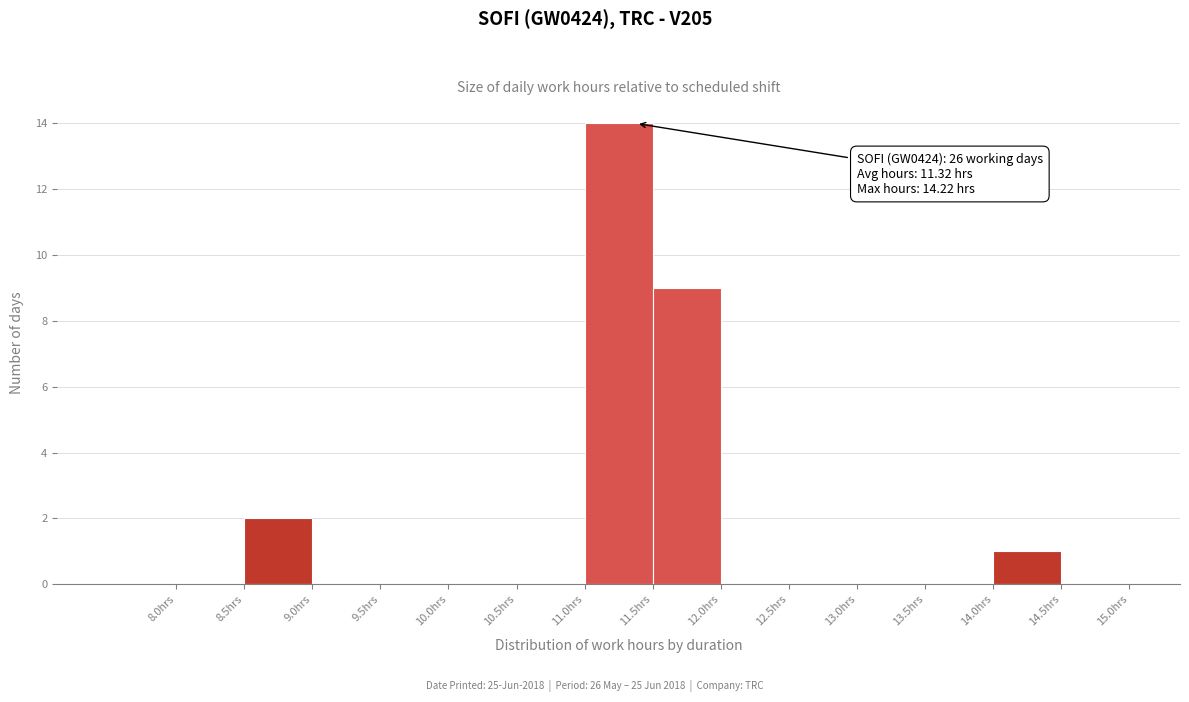

Which range on the x-axis has the tallest bar?

11.0 to 11.5